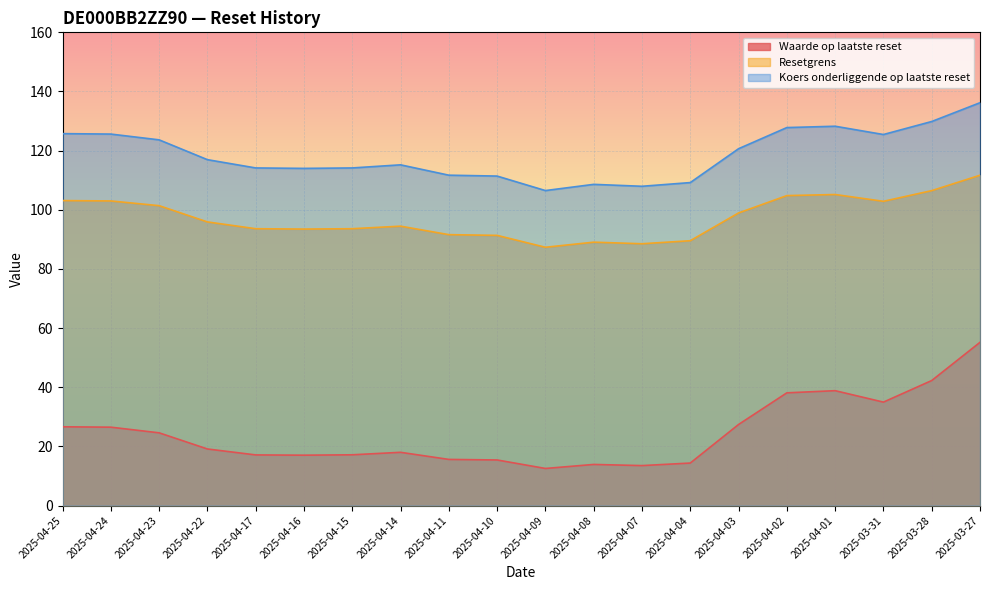

The Resetgrens series shows 38.5 at 2025-04-14. True or false?

False